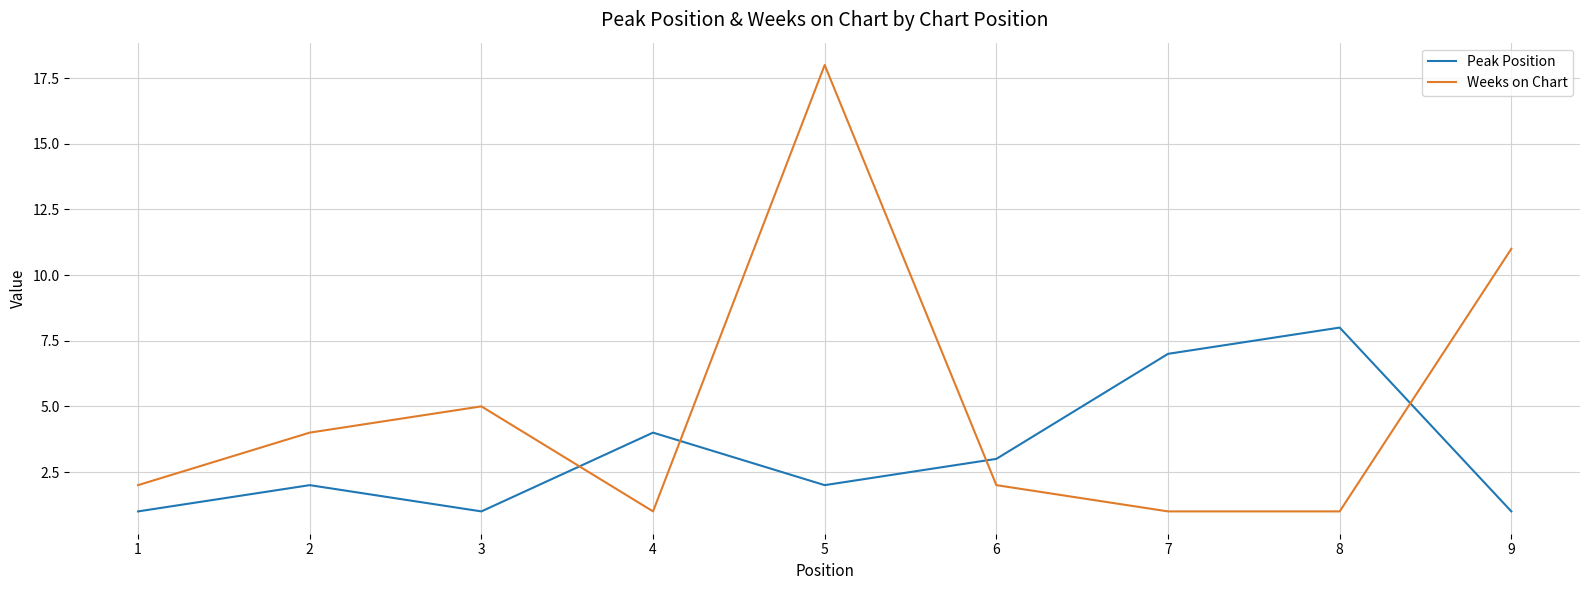

How many intersections are there between Peak Position and Weeks on Chart?

4